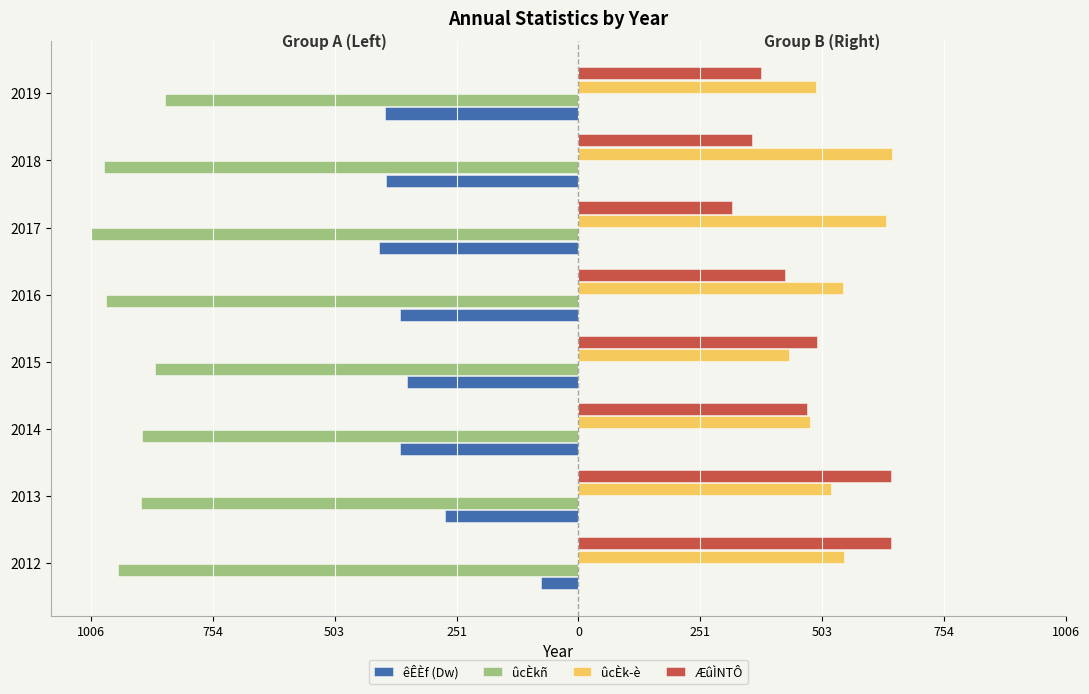

Reading left to right, extract all data points from this chart.

êÊÈf (Dw): -78	-276	-368	-353	-369	-412	-396	-398
ûcÈkñ: -950	-903	-901	-873	-974	-1006	-978	-853
ûcÈk­è: 549	521	477	434	546	634	648	490
ÆûÌNTÔ: 644	645	471	493	427	317	358	376